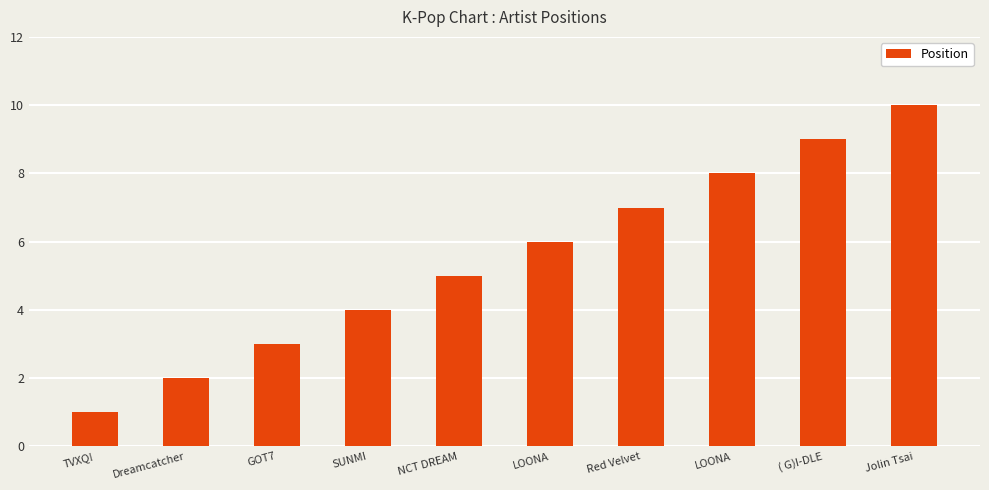

What is the value of the 8th bar from the left?

6